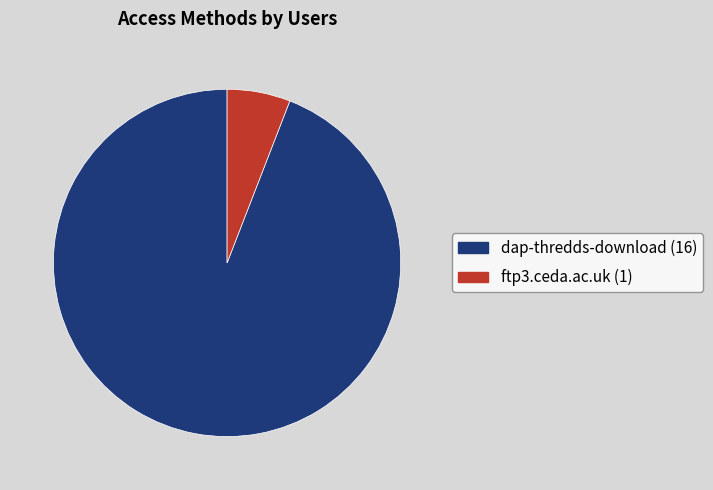

Rank the categories by value from highest to lowest.

dap-thredds-download, ftp3.ceda.ac.uk